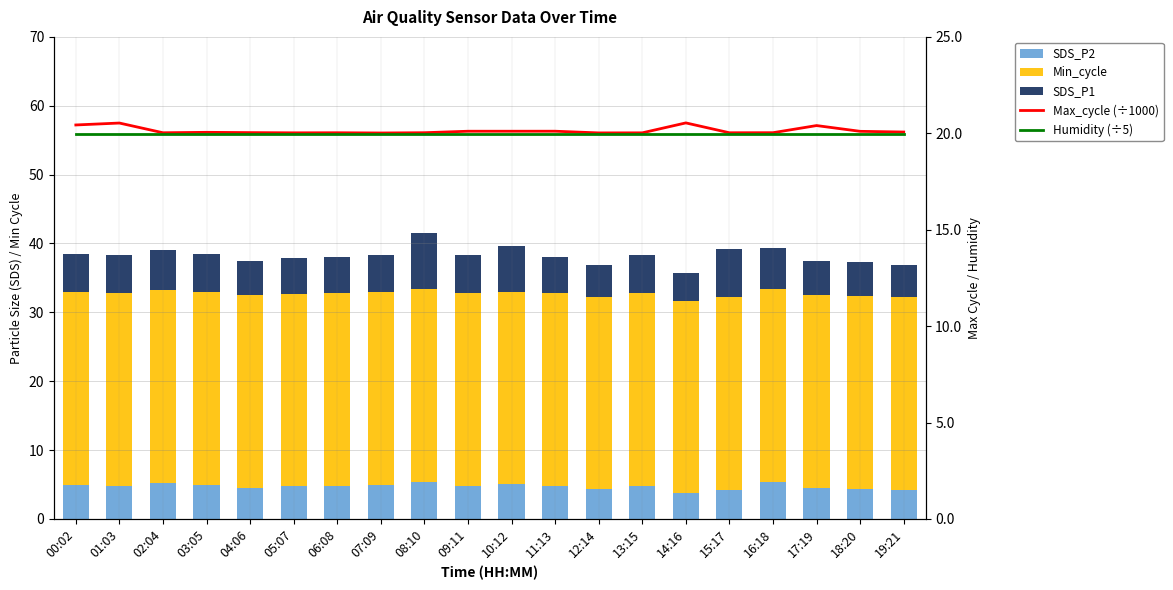

Reading left to right, list all the values displayed in this chart.

SDS_P2: 5.0	4.8	5.2	5.0	4.5	4.7	4.8	4.9	5.3	4.8	5.0	4.8	4.3	4.8	3.7	4.2	5.4	4.5	4.4	4.2
Min_cycle: 28.0	28.0	28.0	28.0	28.0	28.0	28.0	28.0	28.0	28.0	28.0	28.0	28.0	28.0	28.0	28.0	28.0	28.0	28.0	28.0
SDS_P1: 5.5	5.5	5.8	5.5	5.0	5.1	5.3	5.4	8.1	5.5	6.6	5.3	4.6	5.5	4.0	7.0	6.0	5.0	4.9	4.6
Max_cycle (÷1000): 20.4	20.5	20.0	20.1	20.0	20.0	20.0	20.0	20.0	20.1	20.1	20.1	20.0	20.0	20.5	20.0	20.0	20.4	20.1	20.1
Humidity (÷5): 20.0	20.0	20.0	20.0	20.0	20.0	20.0	20.0	20.0	20.0	20.0	20.0	20.0	20.0	20.0	20.0	20.0	20.0	20.0	20.0